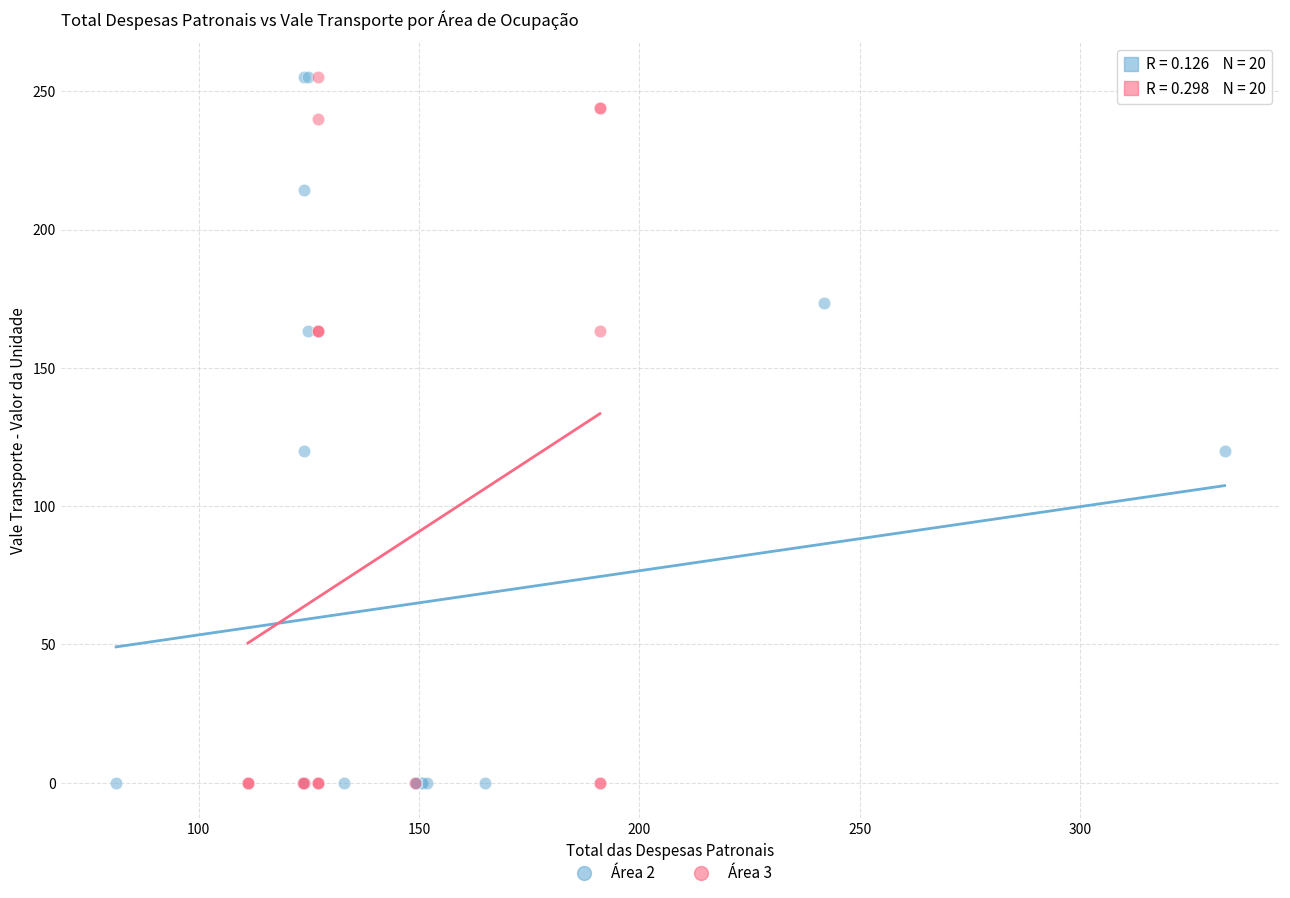

What are all the series names shown in the legend?

Área 2, Área 3